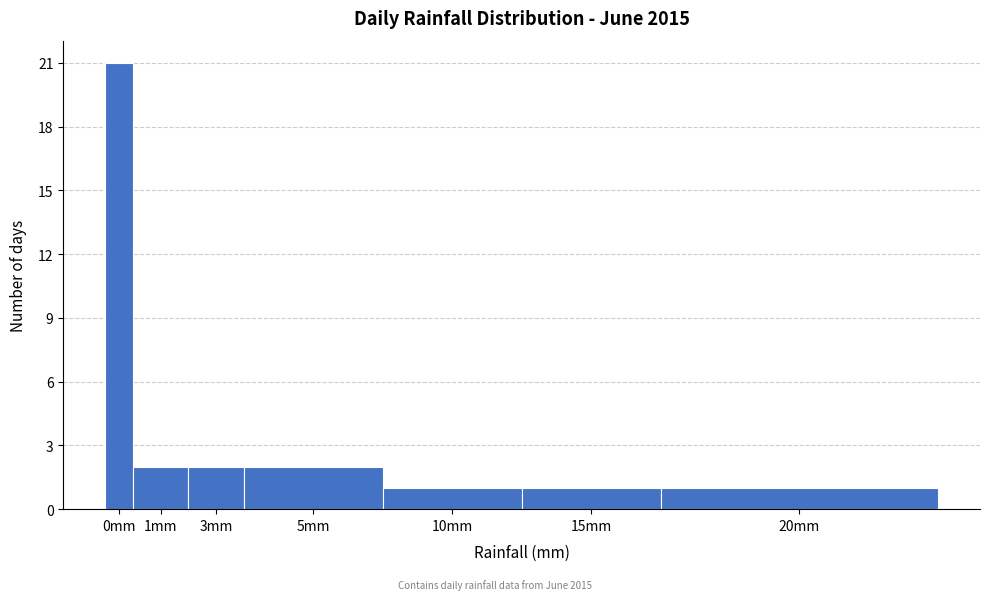

Reading left to right, extract all data points from this chart.

0mm=21	1mm=2	3mm=2	5mm=2	10mm=1	15mm=1	20mm=1